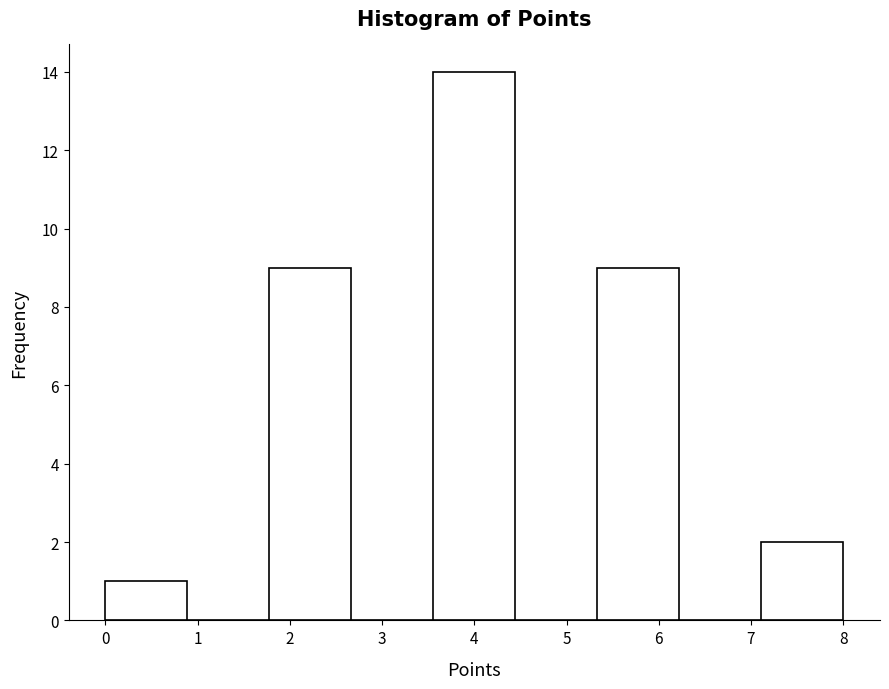

Reading left to right, list every bar in this chart as the range it spans on the x-axis followed by its height. Neither the bar edges nor the heights are printed on the chart, so give them approximately, as read against the axes.

0.0 to 0.9: 1
0.9 to 1.8: 0
1.8 to 2.7: 9
2.7 to 3.6: 0
3.6 to 4.4: 14
4.4 to 5.3: 0
5.3 to 6.2: 9
6.2 to 7.1: 0
7.1 to 8.0: 2